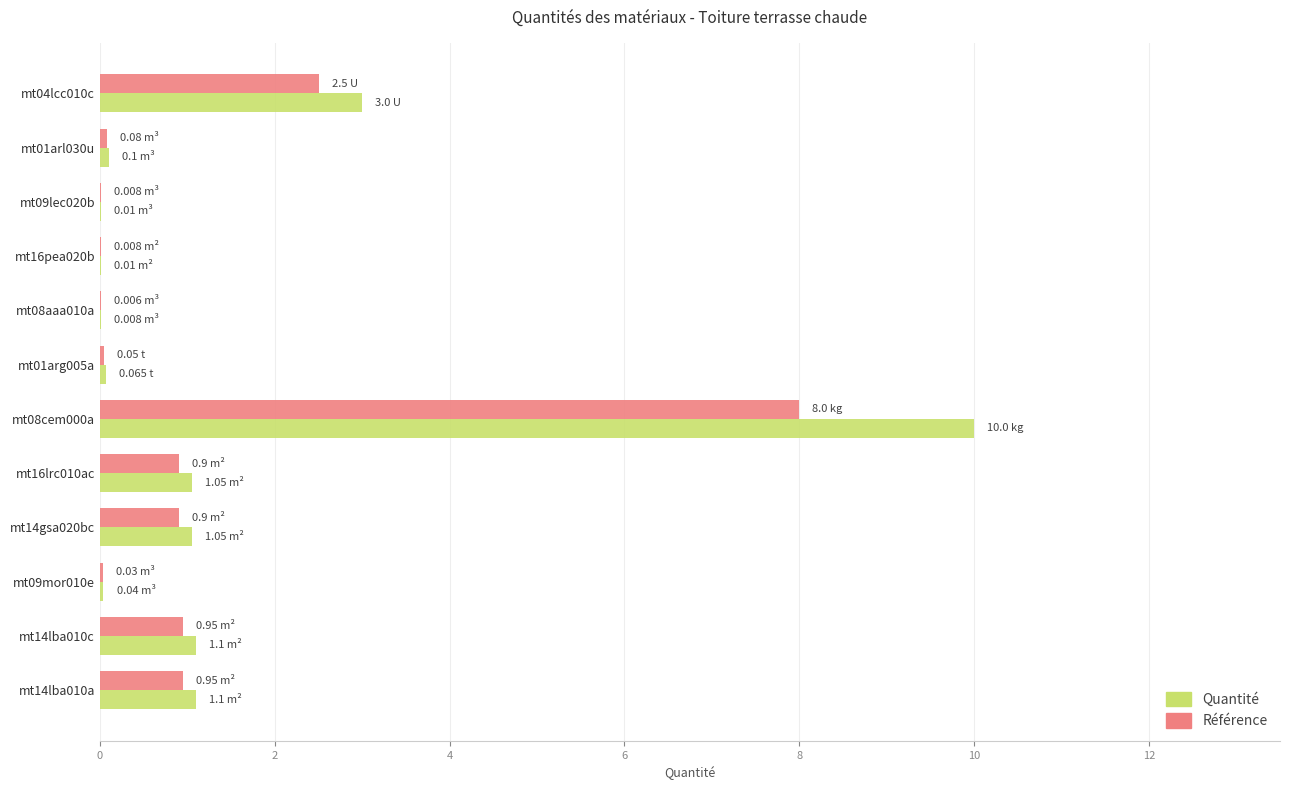

Is the value of Référence at mt01arl030u greater than the value of Quantité at mt14lba010c?

No